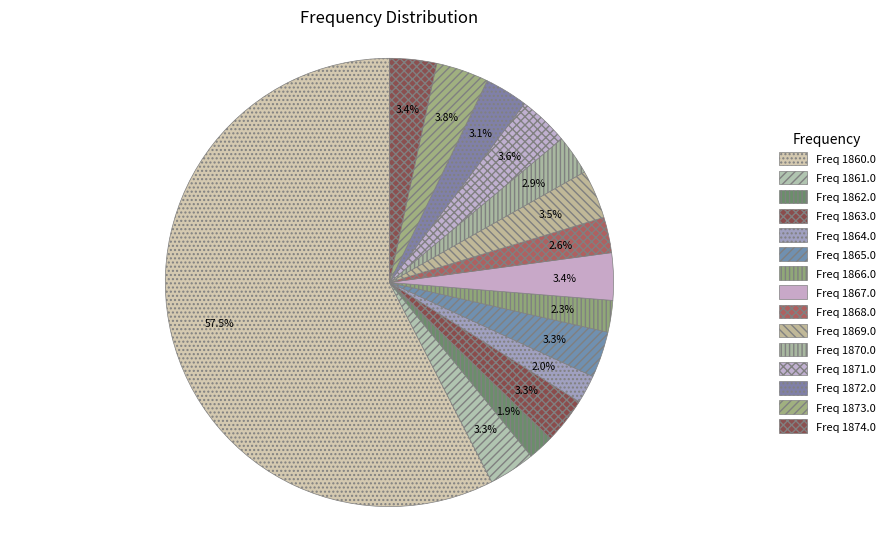

Is there any slice that represents more than half of the pie?

Yes